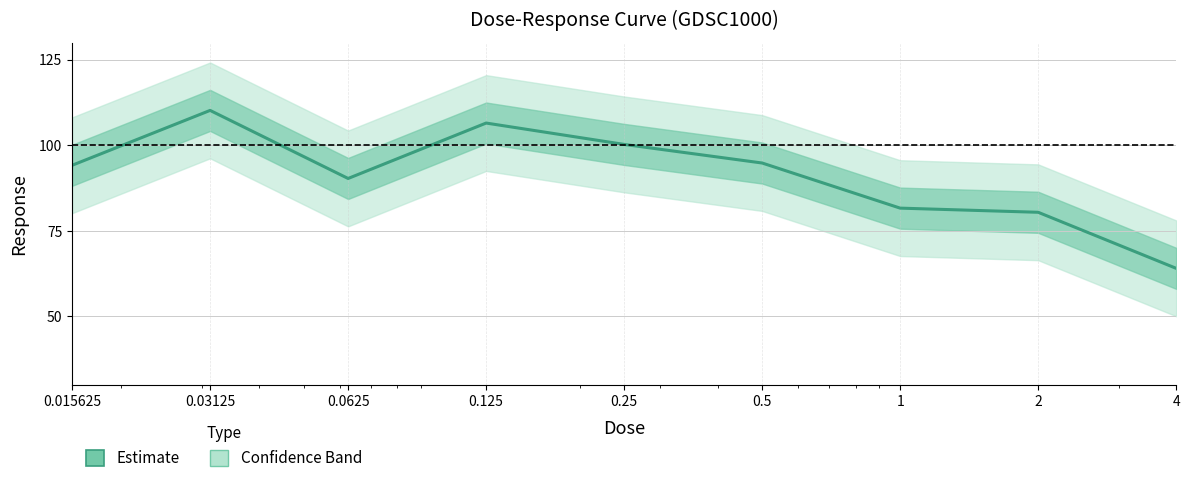

True or false: the data shows 80.4 at 2.

True